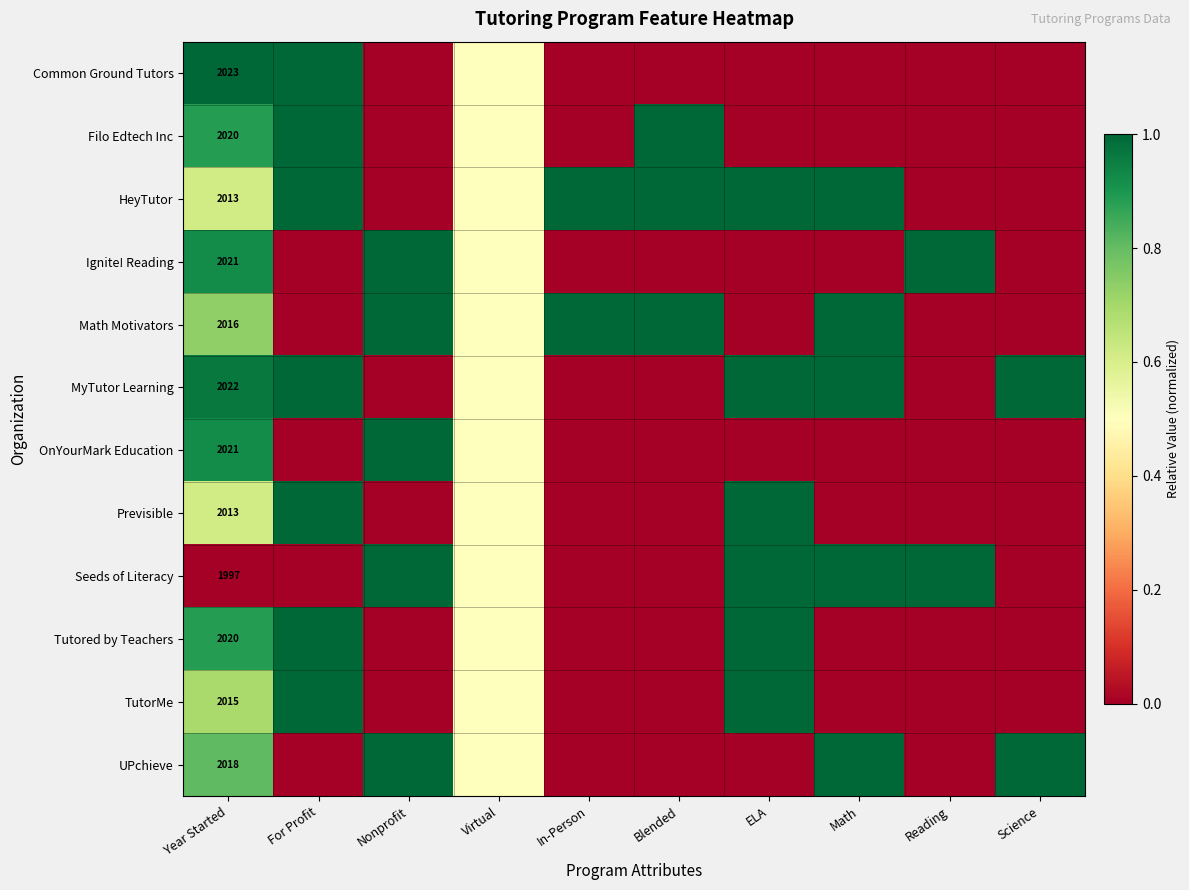

Between In-Person and Year Started, which is larger?

Year Started